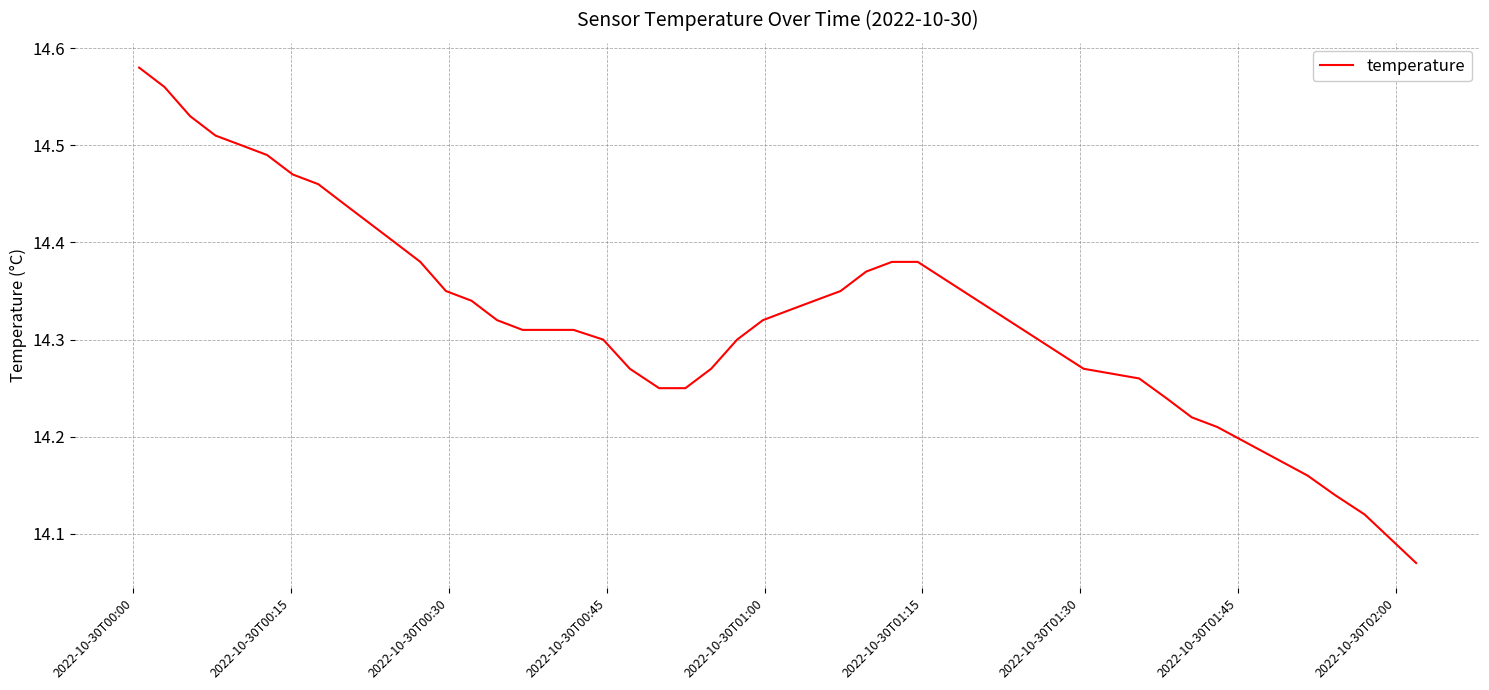

What is the difference between the second highest and minimum values?

0.5